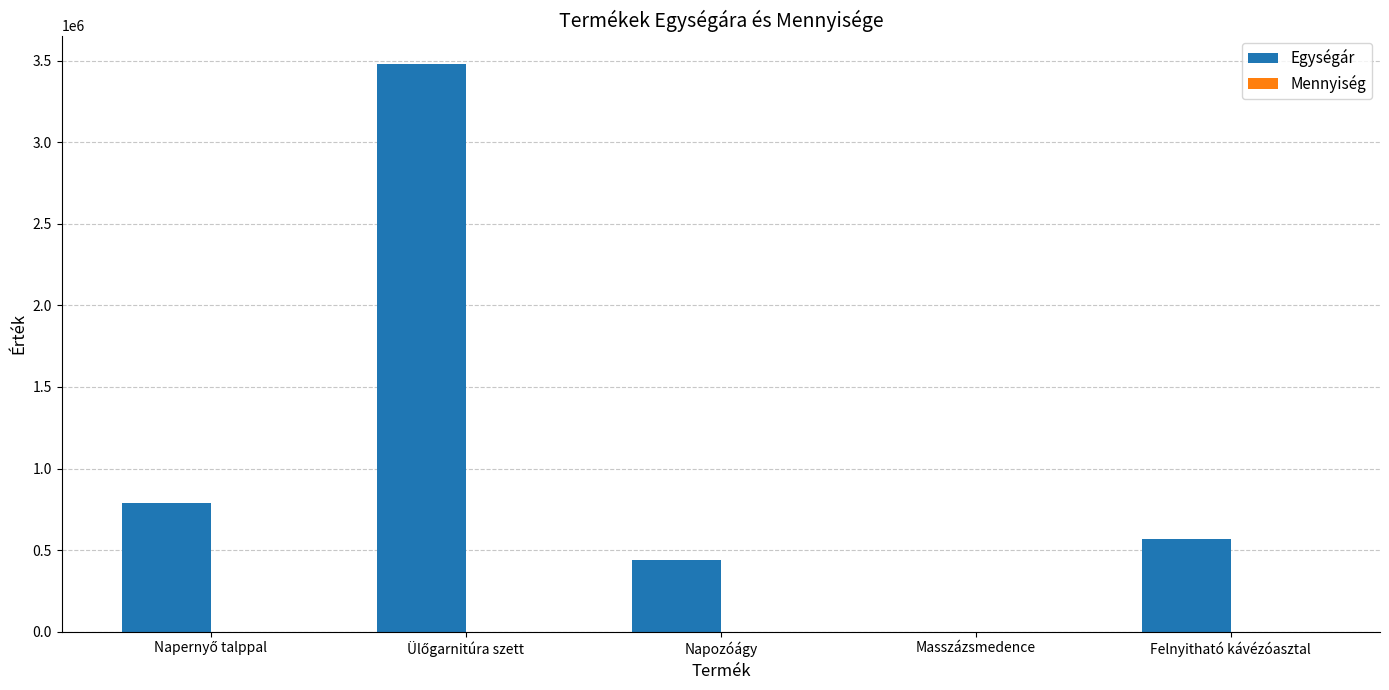

Which series has the largest total across all categories?

Egységár